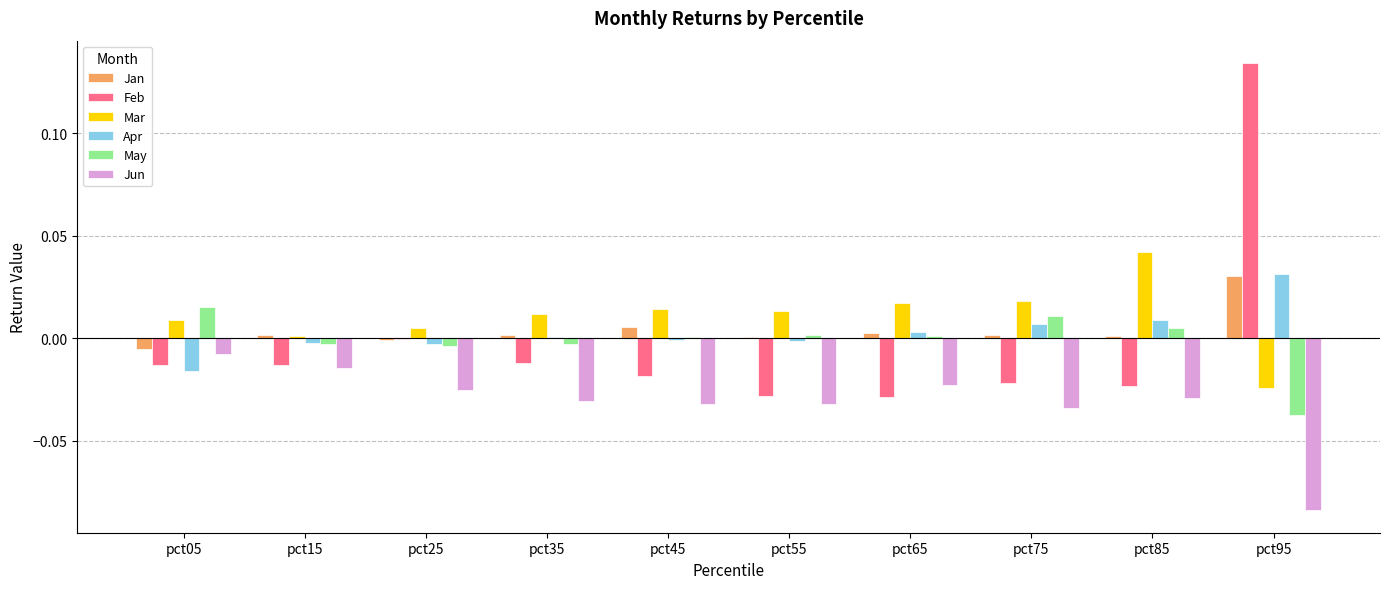

What is the sum of all Jun values?

-0.3